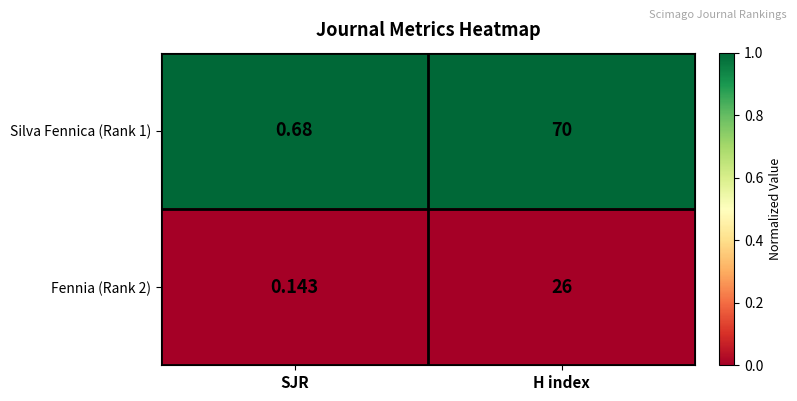

Rank the categories by Fennia (Rank 2) value from lowest to highest.

SJR, H index